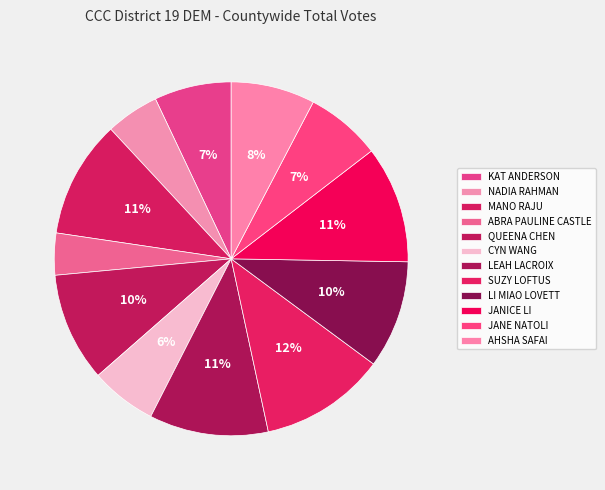

To the nearest percent, what is the combined percentage of SUZY LOFTUS and JANICE LI?

22%